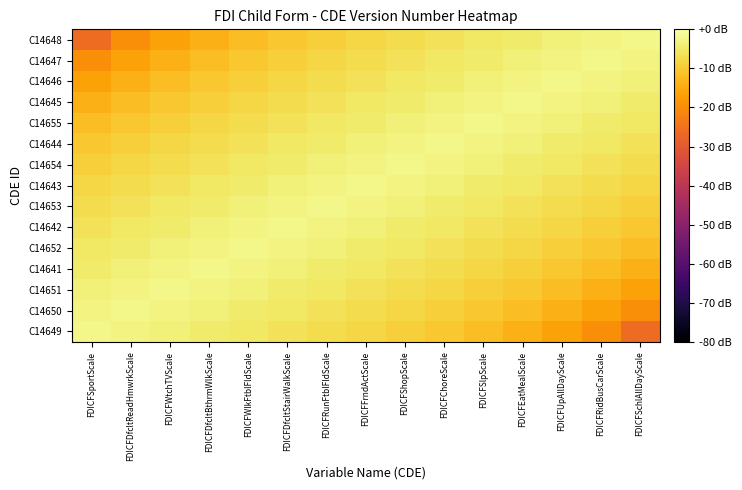

What is the minimum value shown in the chart?

-26.0